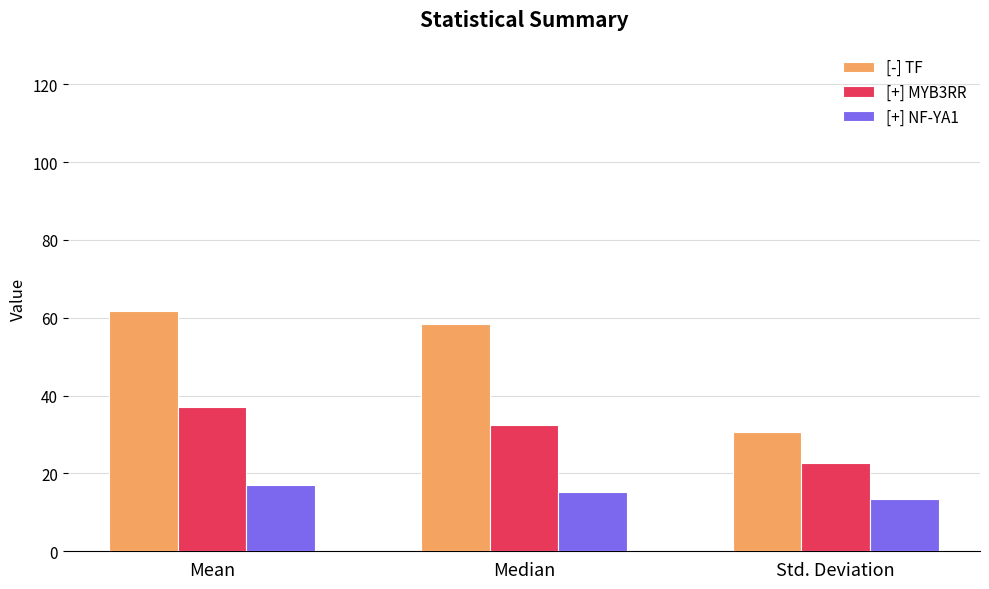

What is the minimum value for [-] TF?

30.7